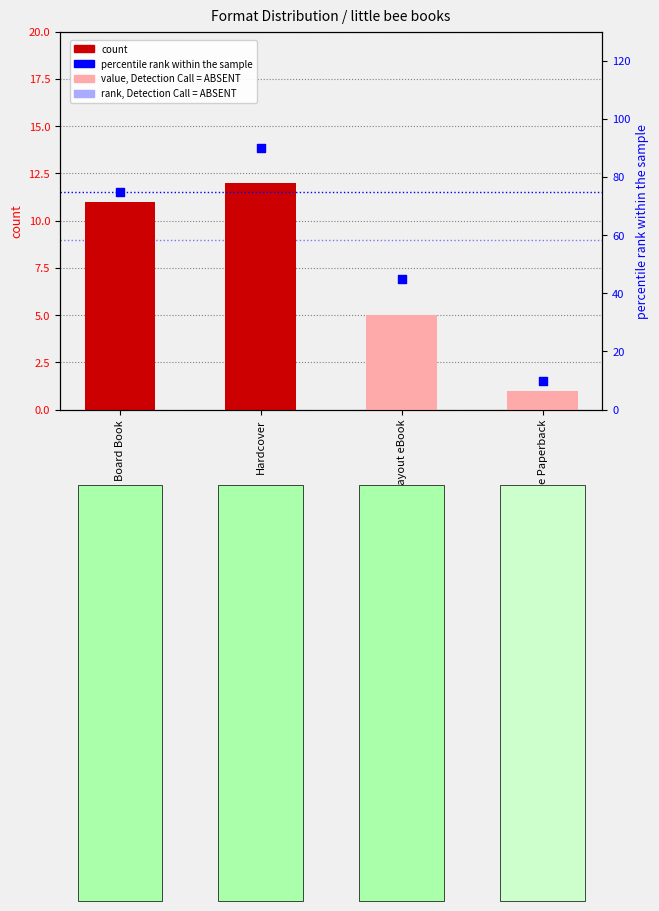

At which category is the sum across all series the highest?

Hardcover